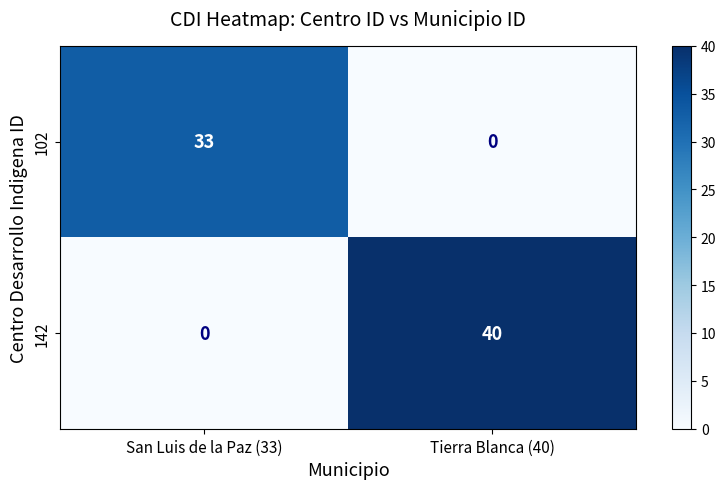

What is the sum of all 102 values?

33